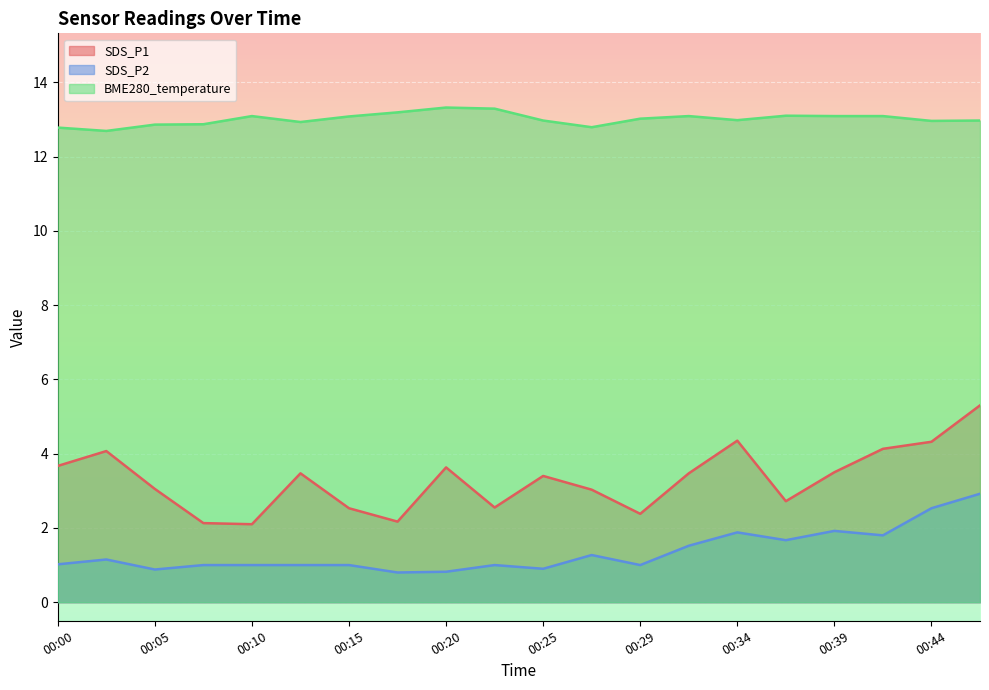

Is it true that SDS_P2 equals 0.5 at 00:02?

False